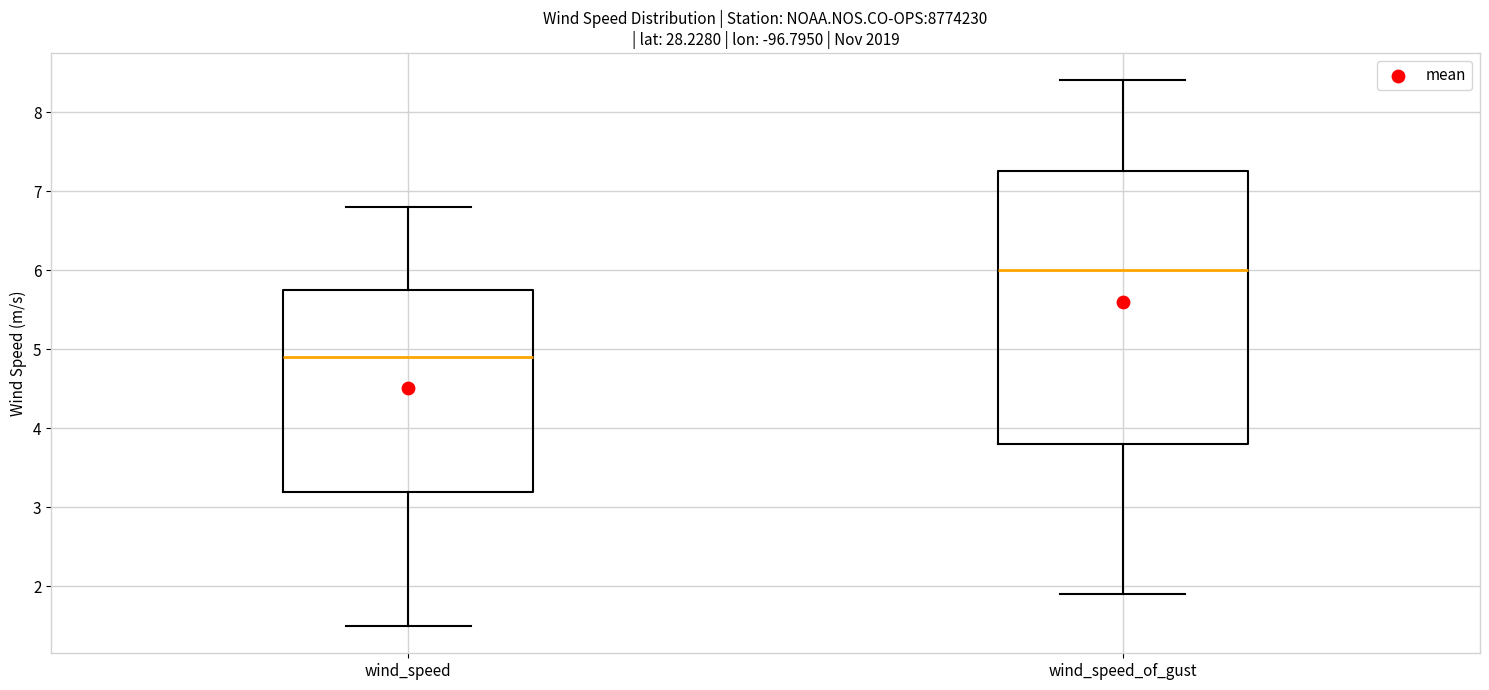

Which box is the tallest, from its lower edge to its upper edge?

wind_speed_of_gust